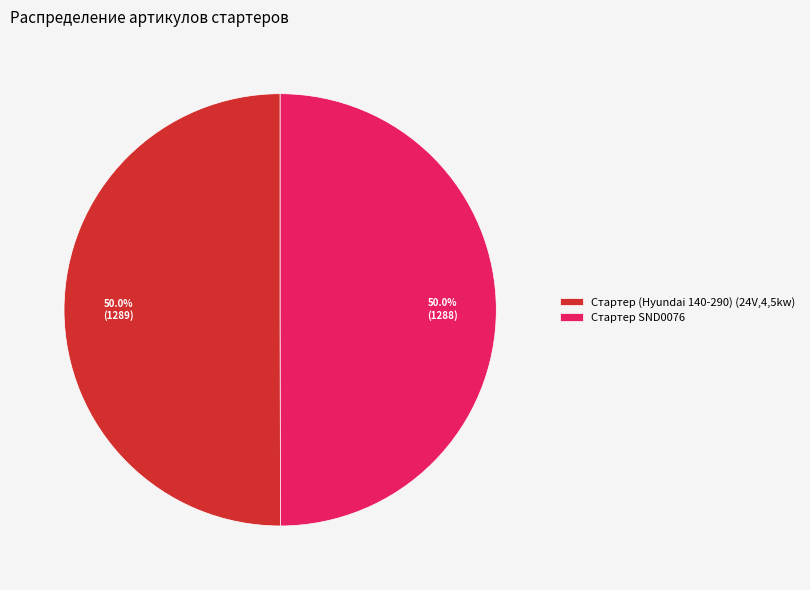

To the nearest percent, what percentage of the pie is Стартер SND0076?

50%